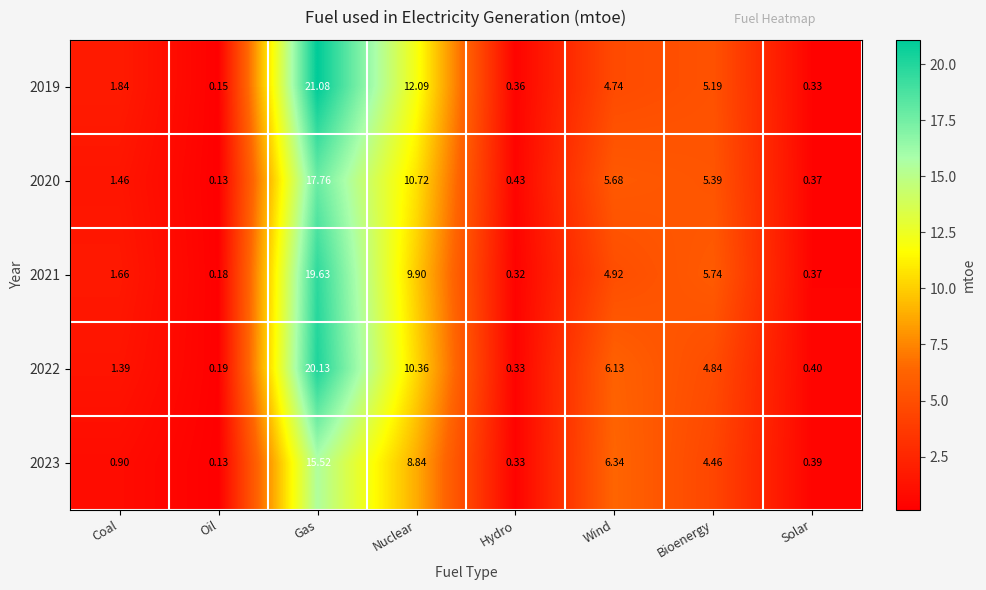

At which label does 2021 reach its minimum?

Oil